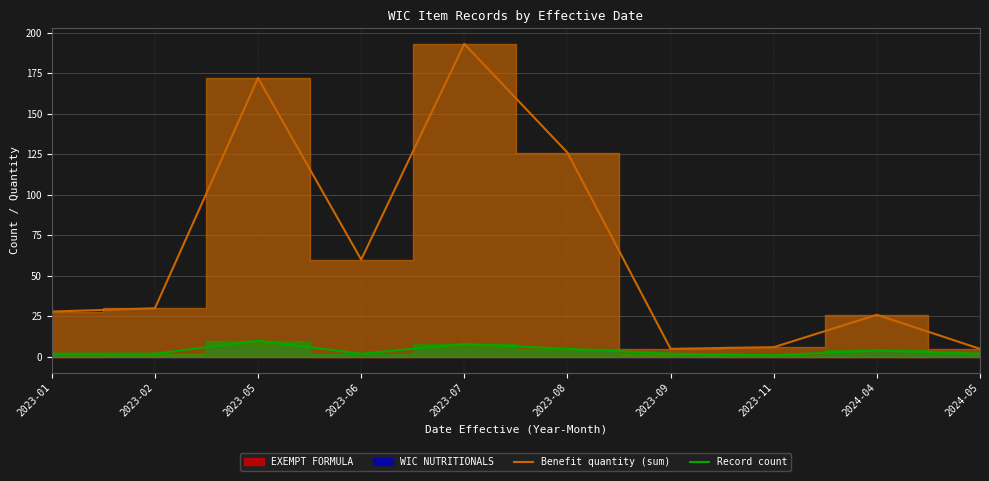

What is the sum of all Benefit quantity (sum) values?

651